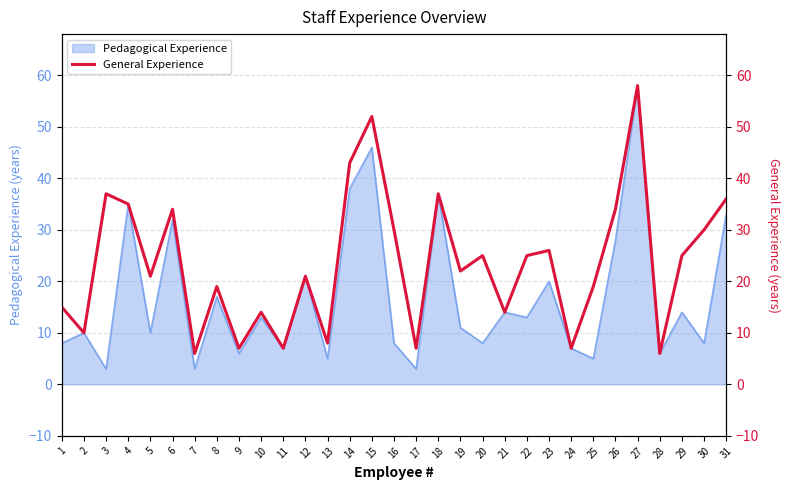

True or false: there are more than 2 points higher than both neighbors.

True